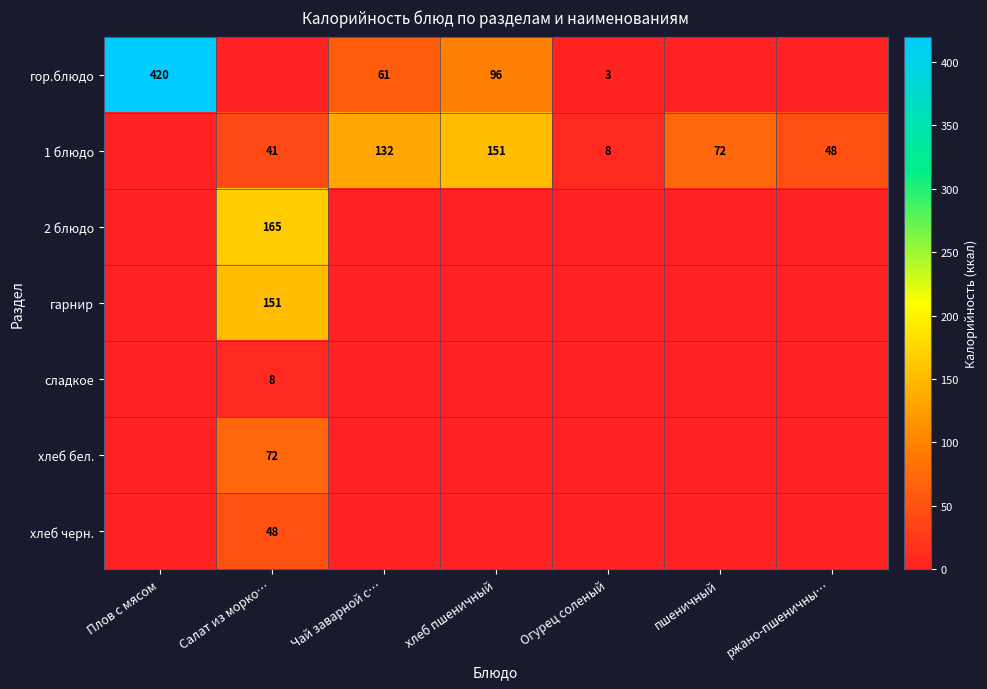

The 2 блюдо series shows 259 at Салат из морко…. True or false?

False